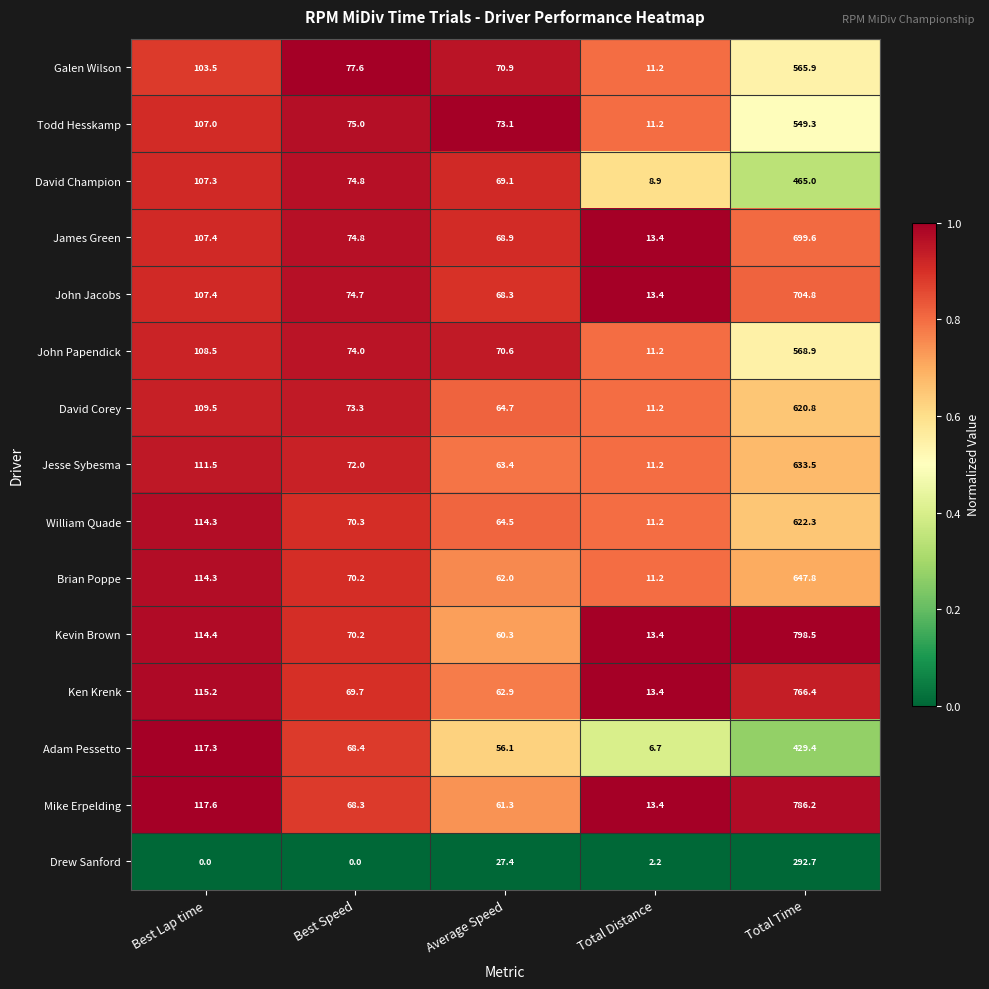

What is the difference between the second highest and second lowest values in the John Papendick series?

37.9